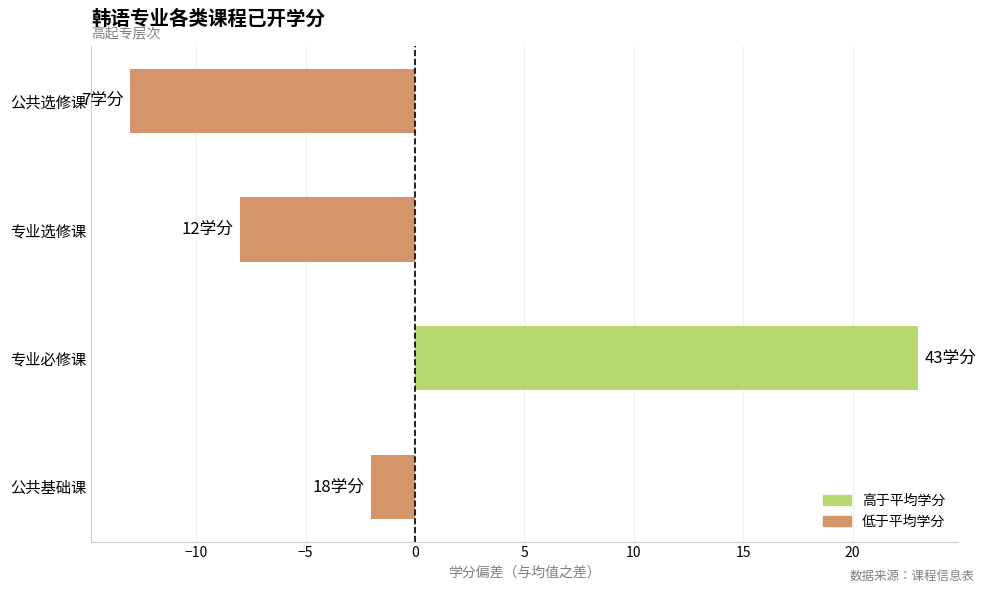

What is the minimum value shown in the chart?

-13